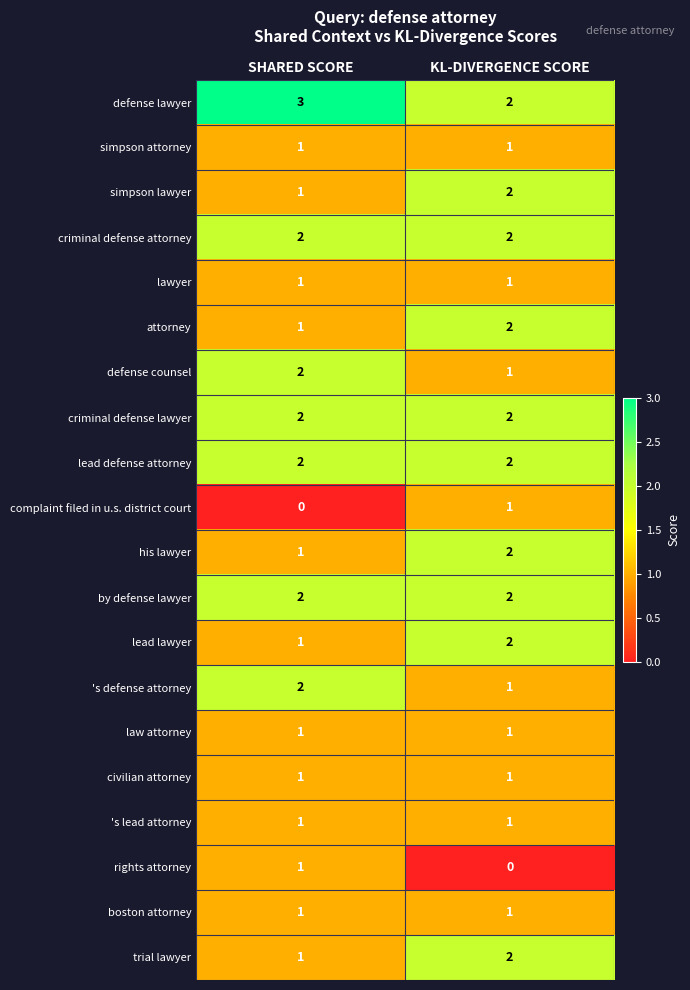

What is the difference between the highest and lowest values at SHARED SCORE?

3